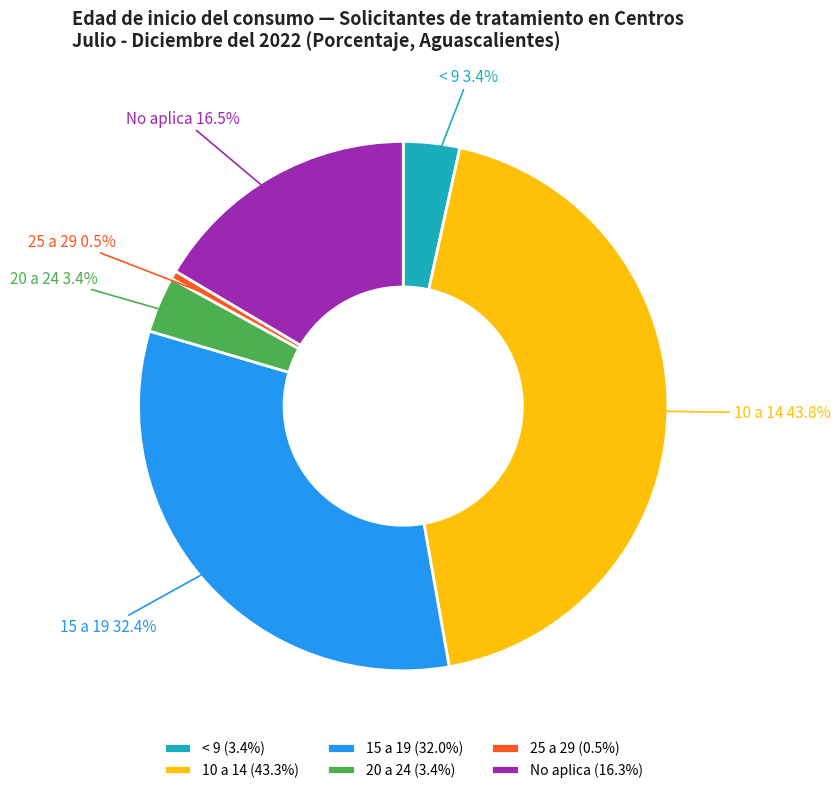

Count the number of slices in the pie.

6